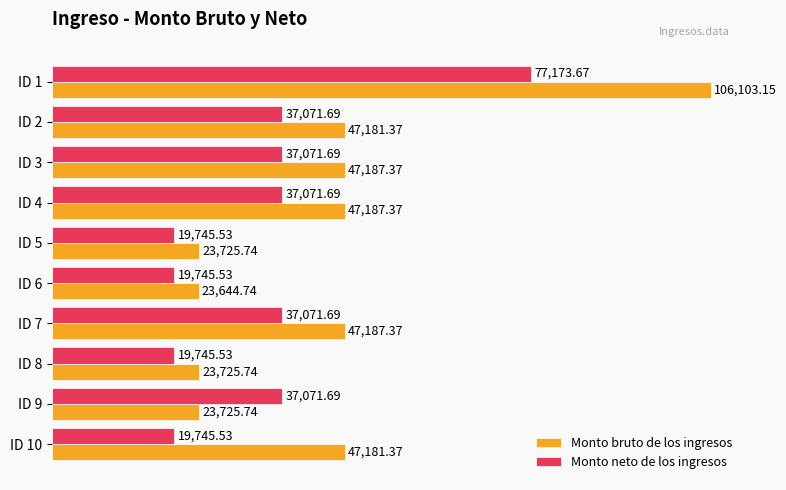

List the series in order of their overall mean, lowest first.

Monto neto de los ingresos, Monto bruto de los ingresos